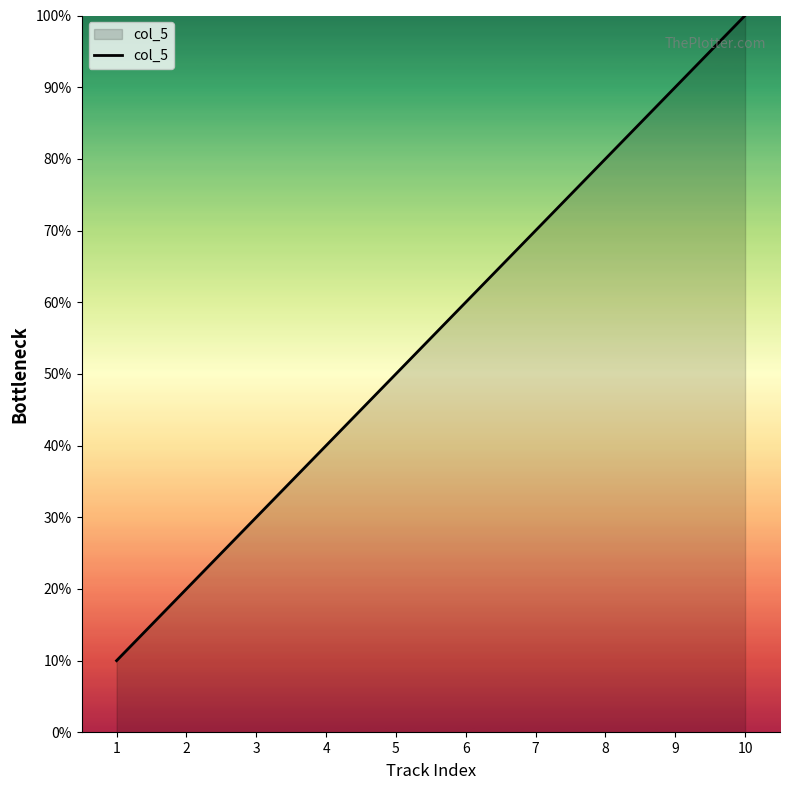

Approximately how many times larger is the value at 10 compared to 2?

5.0